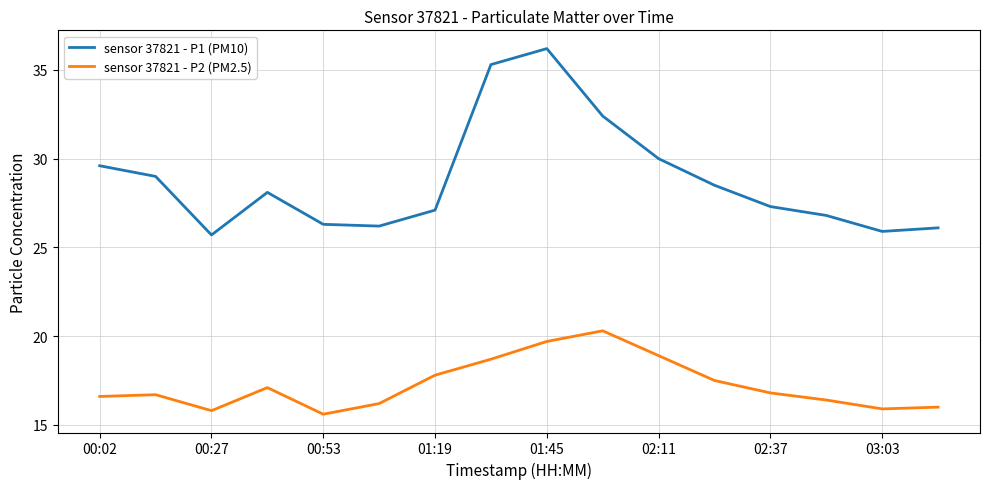

Which series has the widest spread of values?

sensor 37821 - P1 (PM10)